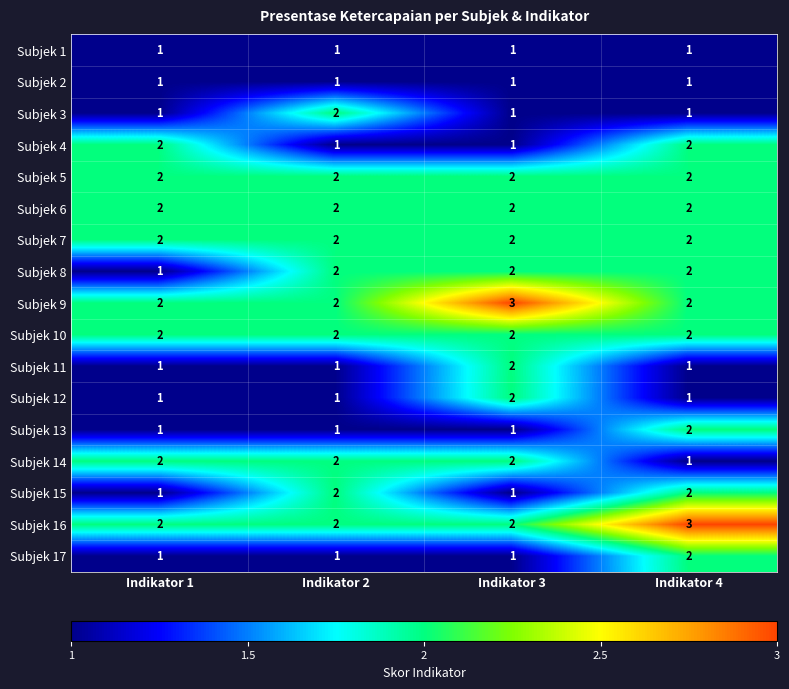

The value of Subjek 10 at Indikator 3 is 3. True or false?

False